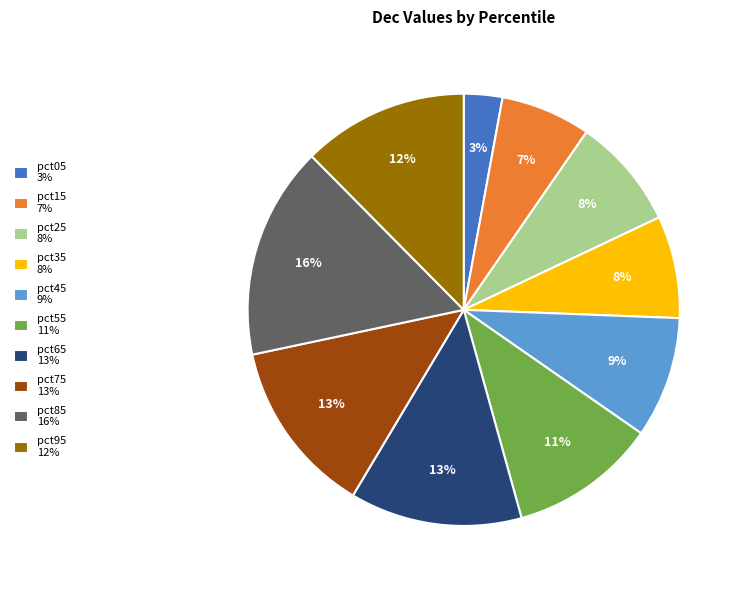

What percentage is the pct85 slice, to the nearest percent?

16%